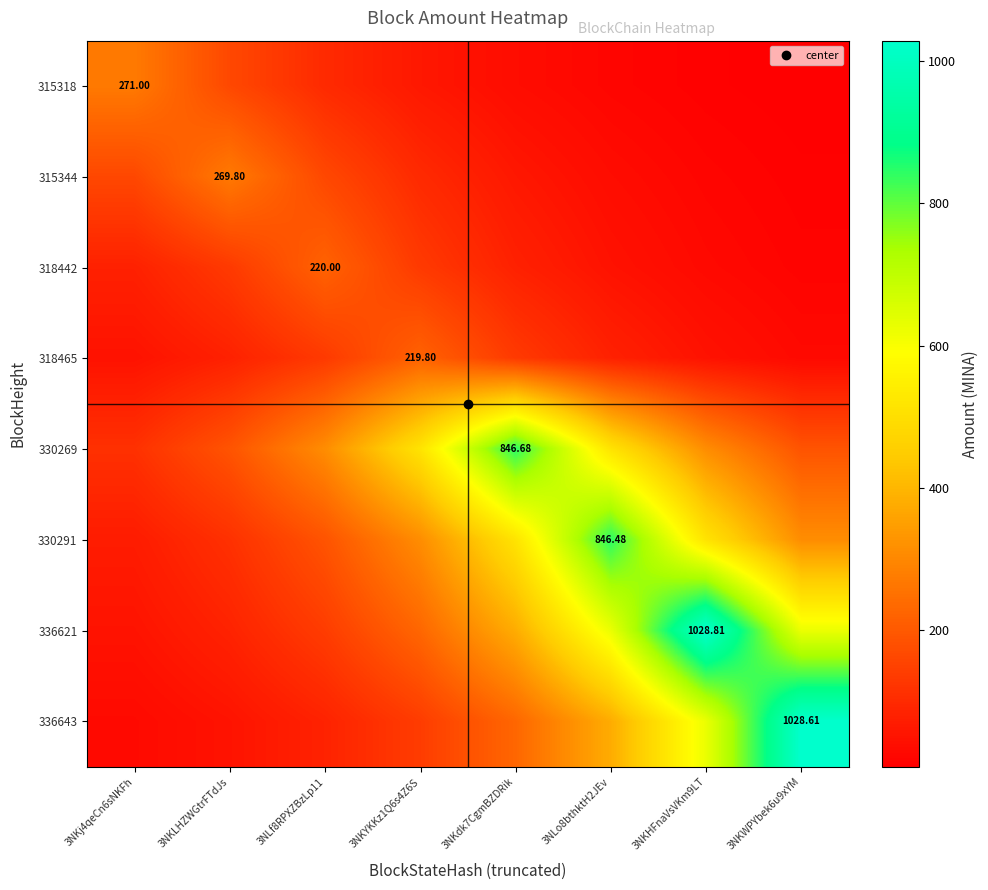

Is it true that 318442 equals 49.1 at 3NLo8bthktH2JEv?

True